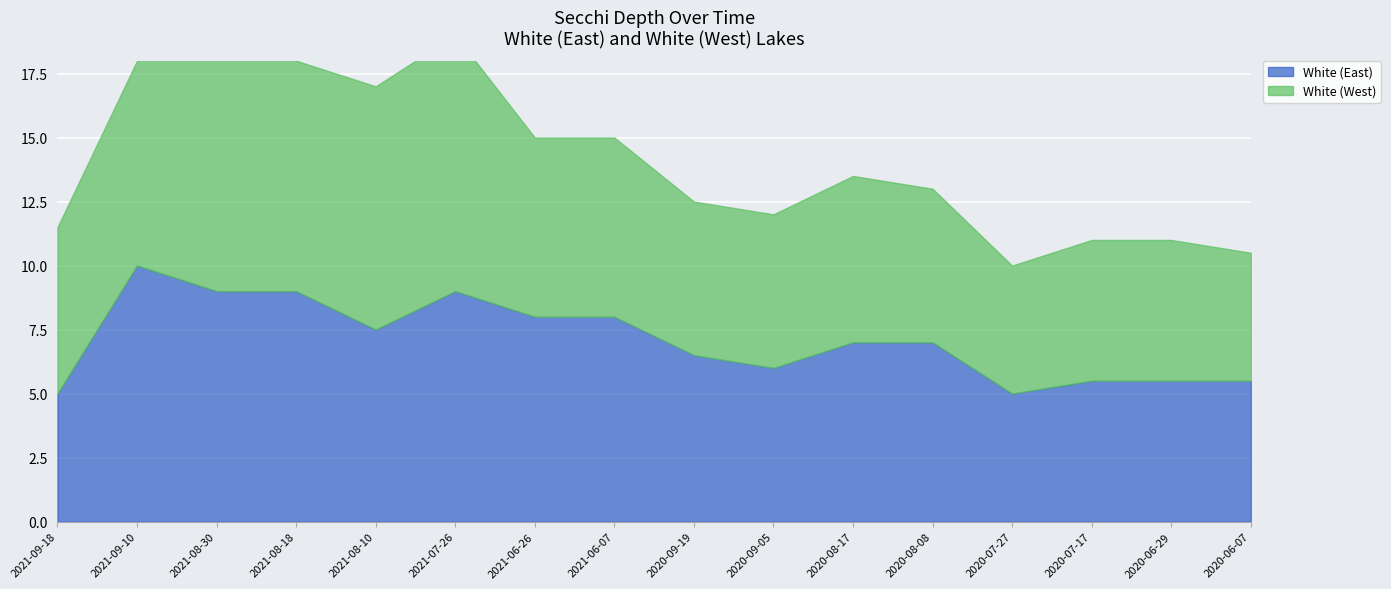

What is the total value across all series at 2021-09-10?

18.0